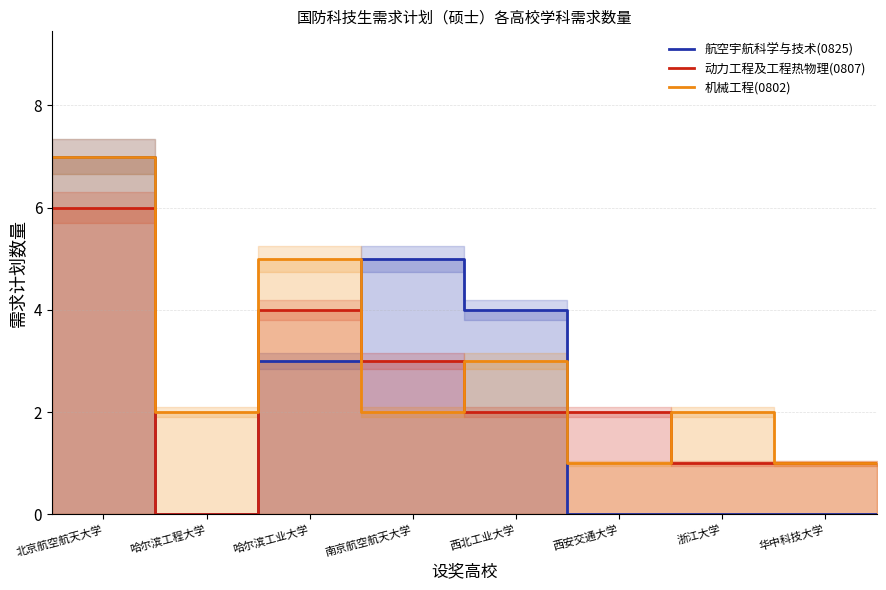

Which series ends up on top after the final intersection of 航空宇航科学与技术(0825) and 动力工程及工程热物理(0807)?

动力工程及工程热物理(0807)